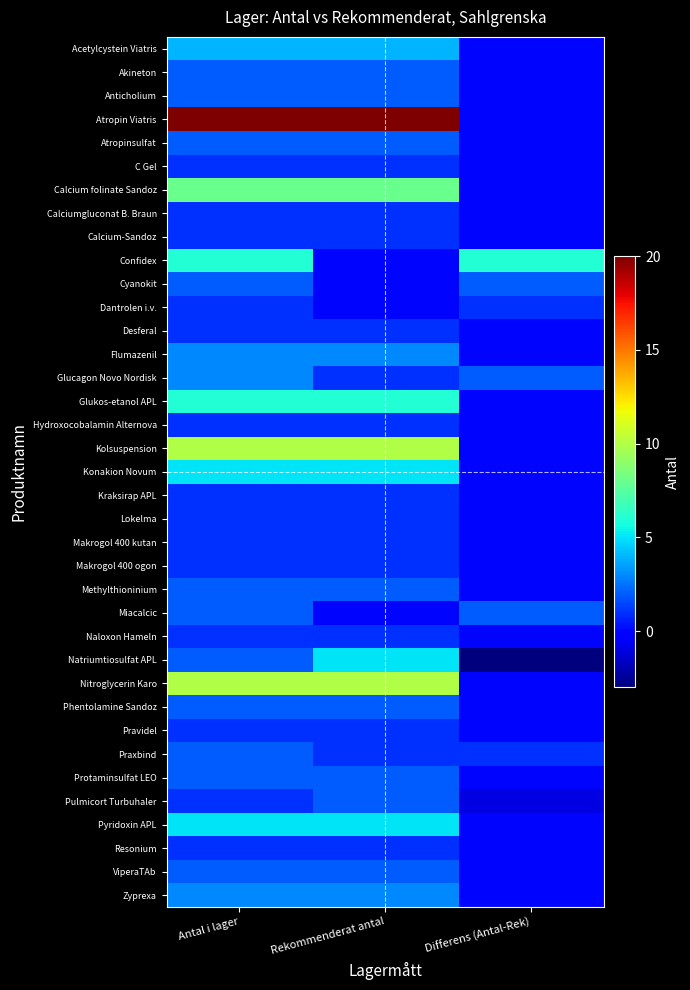

Which category has the lowest value across all series?

Differens (Antal-Rek)